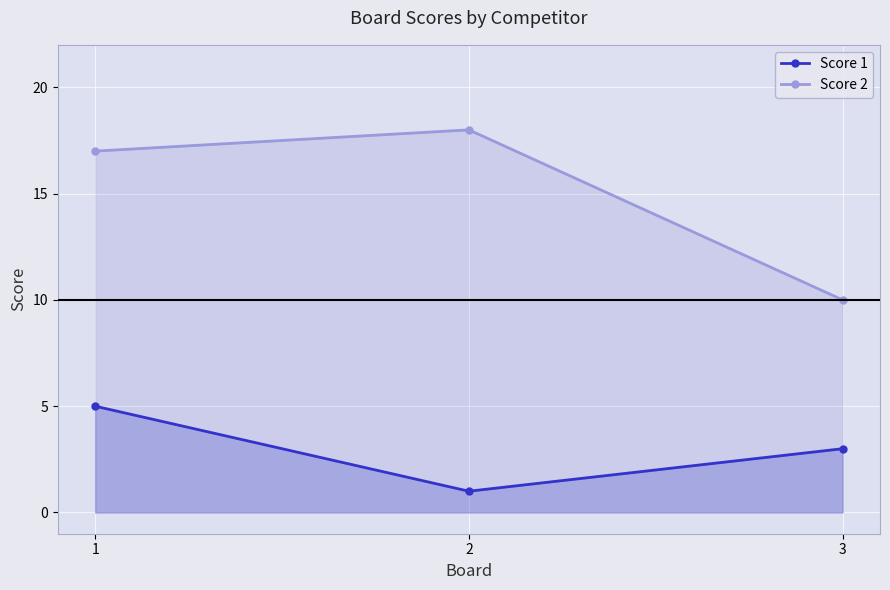

At which category is the sum across all series the highest?

1